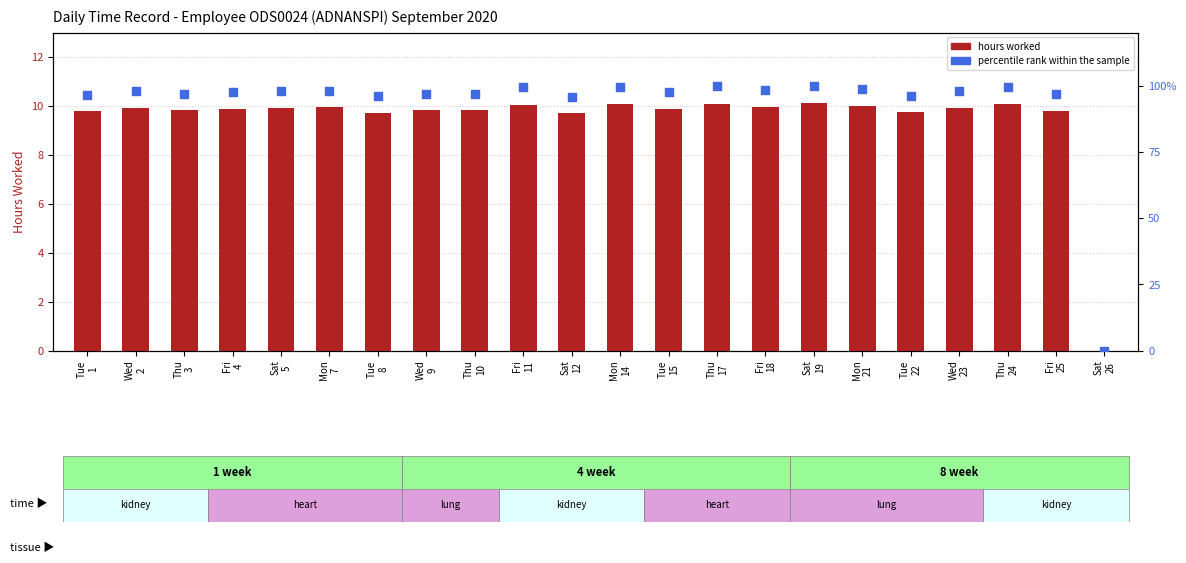

Which series reaches the maximum Y coordinate?

percentile rank within the sample